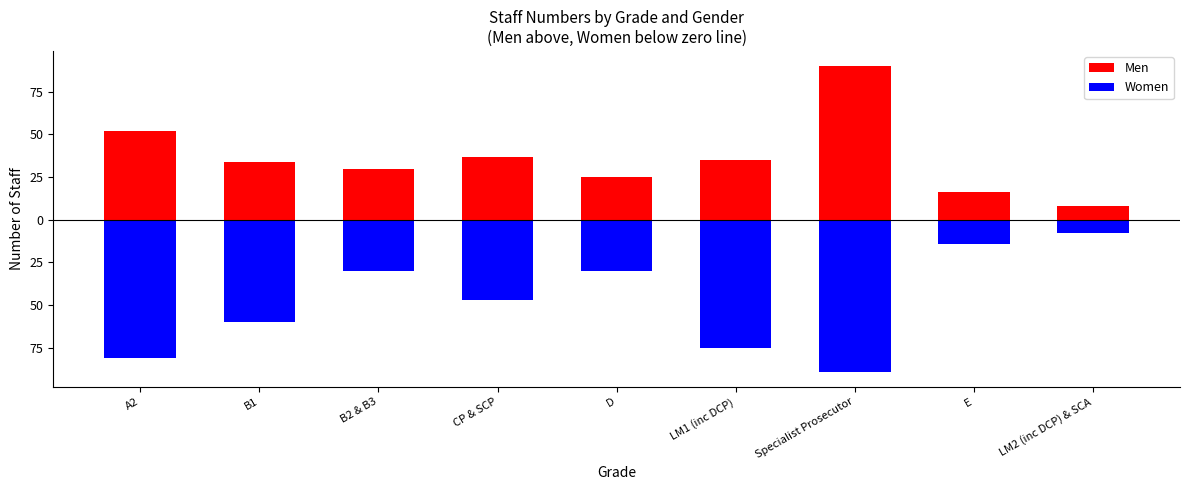

Between E and LM2 (inc DCP) & SCA, which is larger?

E